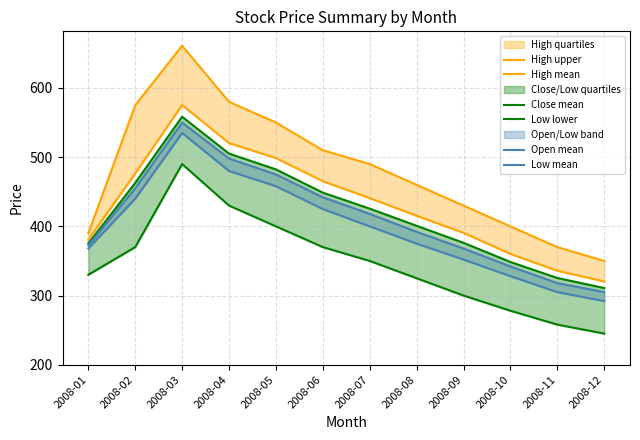

How many lines are shown in the chart?

6